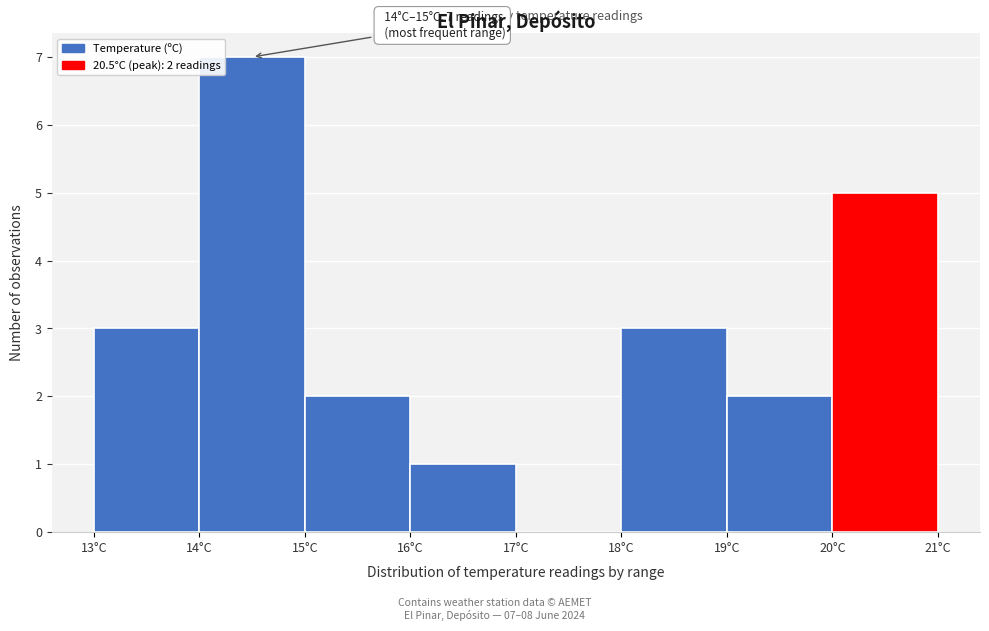

Over which range of the x-axis is the bar tallest?

14 to 15